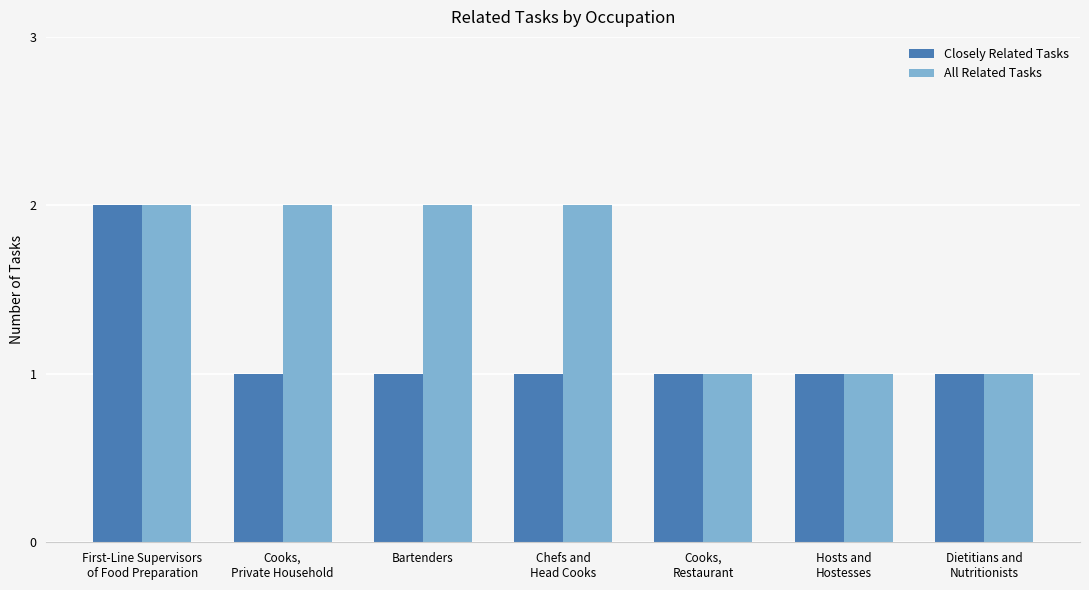

What is the sum of all Closely Related Tasks values?

8